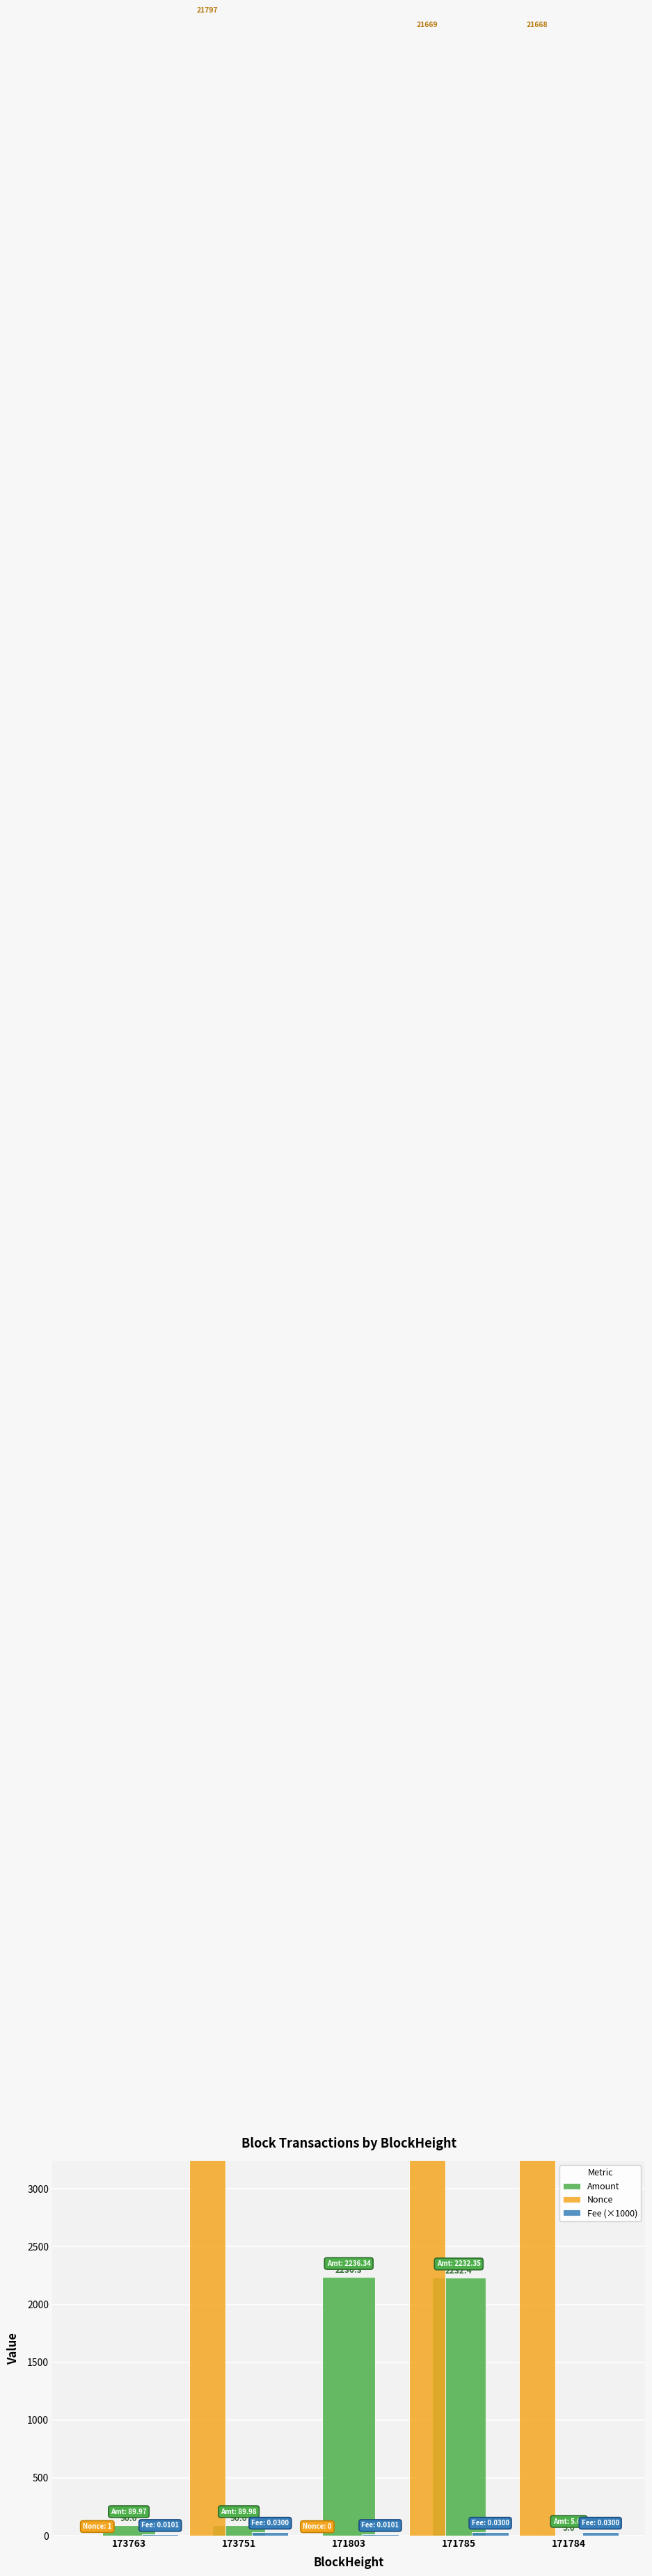

True or false: Amount has a value of 1191.0 at 171803.

False